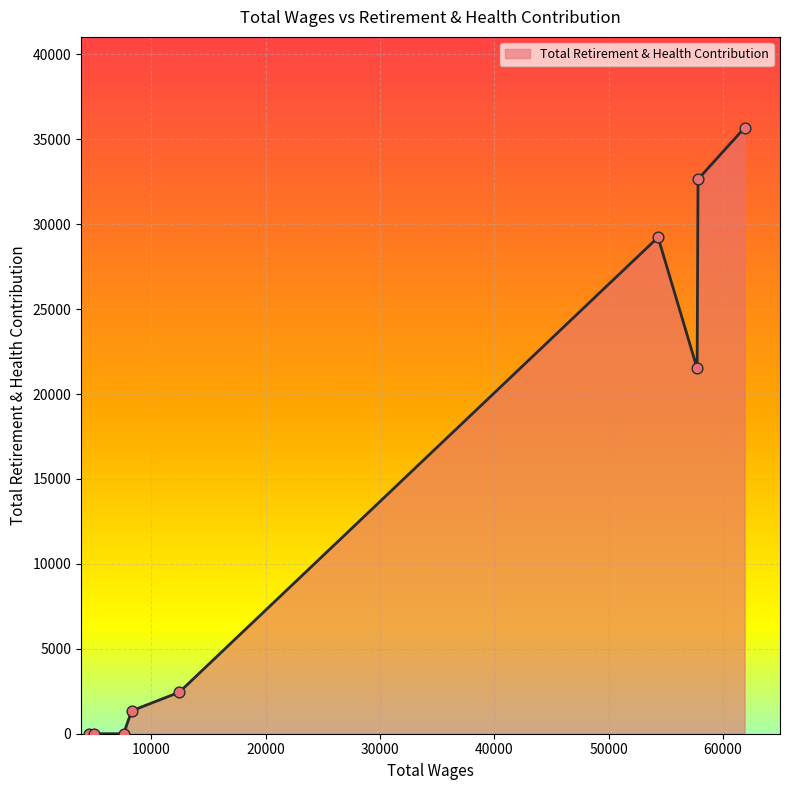

What is the difference between the maximum and minimum values?

35673